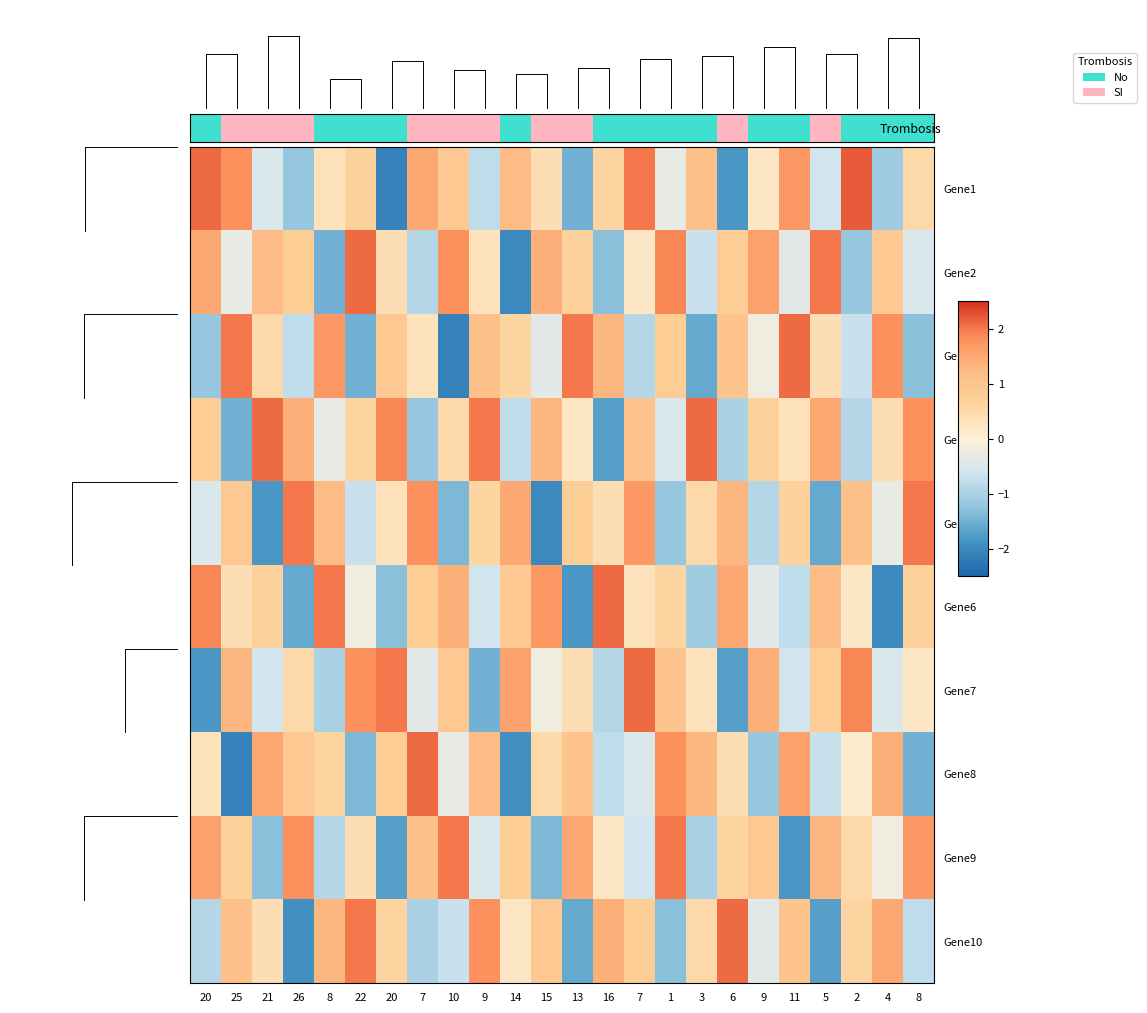

Between 21 and 6, which is larger?

21